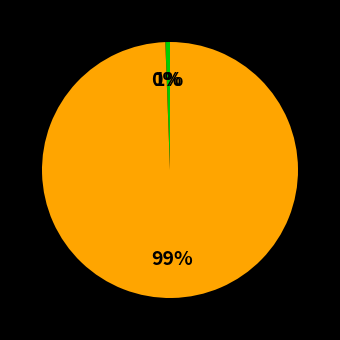

Does any single category account for the majority?

Yes